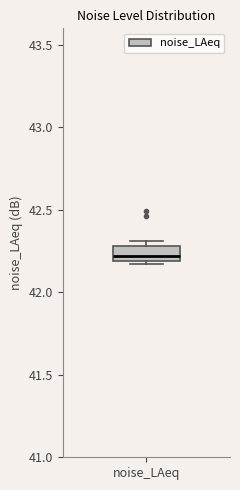

Read this box plot against the y-axis: the position of the median line, the range covered by the box, and the ends of both whiskers. The values are not printed on the chart, so give them approximately, as read against the axis.

median 42.20 (just above the box's lower edge), box 42.20 to 42.30, whiskers 42.15 to 42.30 (just above the box's upper edge)